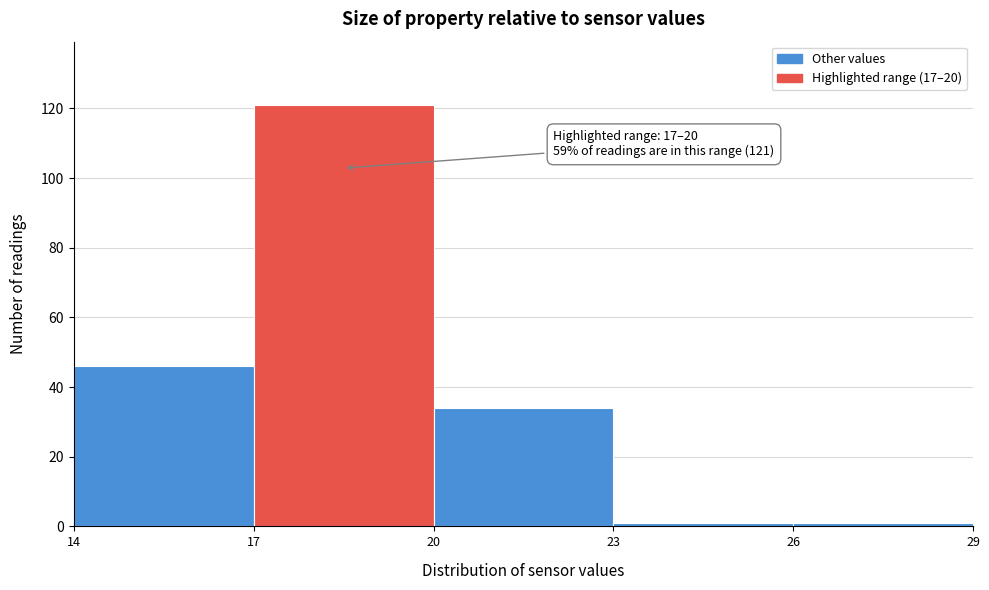

Over which range of the x-axis is the bar tallest?

17 to 20